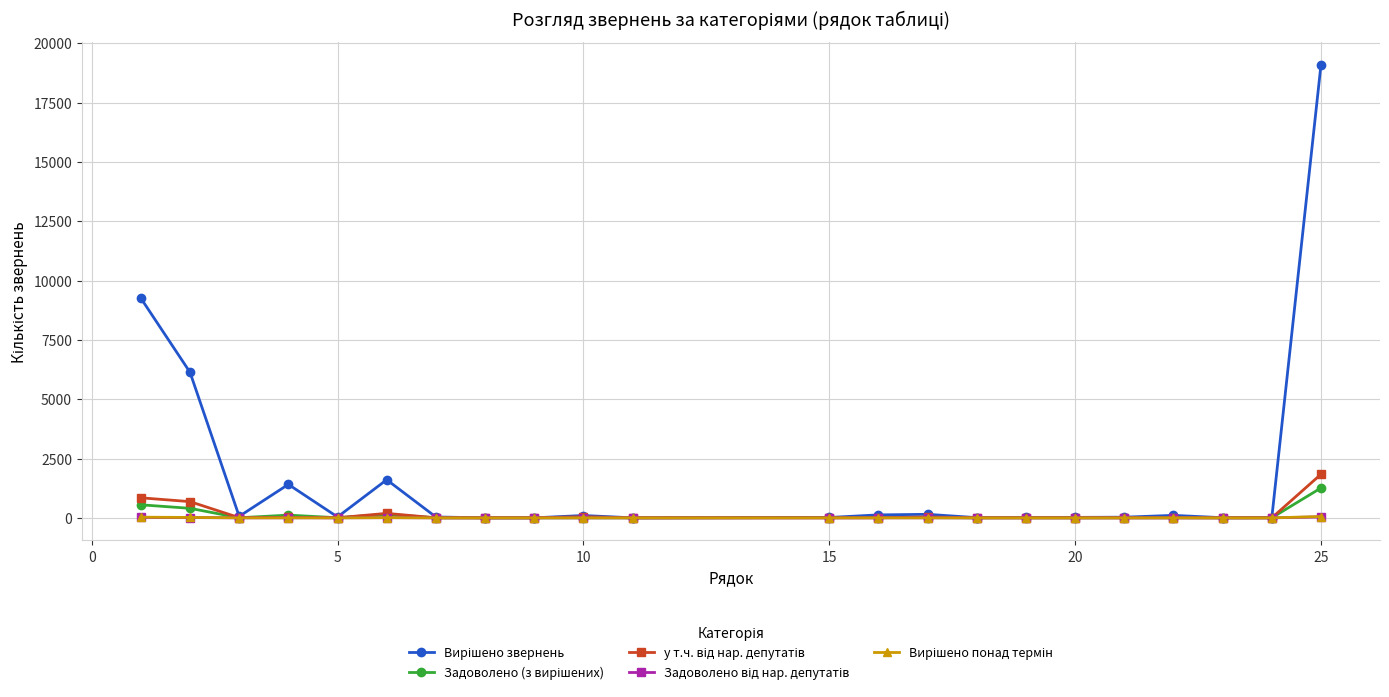

What is the maximum value shown in the chart?

19098